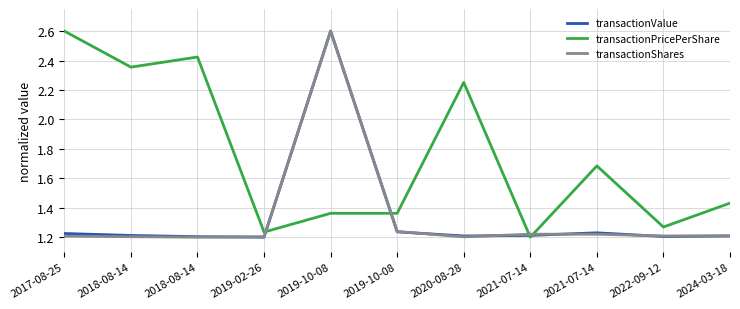

How many lines are shown in the chart?

3